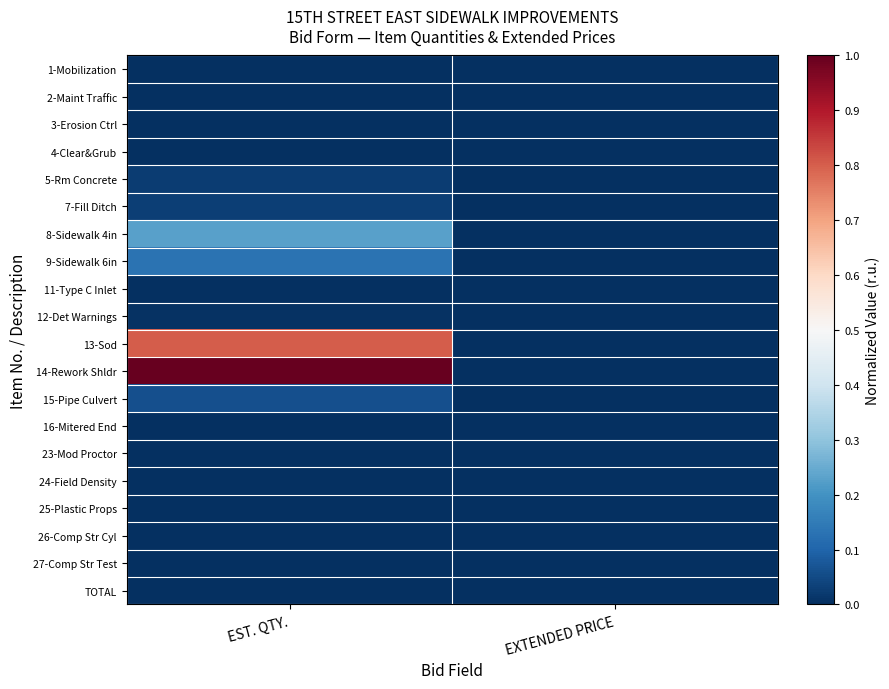

Between EXTENDED PRICE and EST. QTY., which is larger?

EST. QTY.